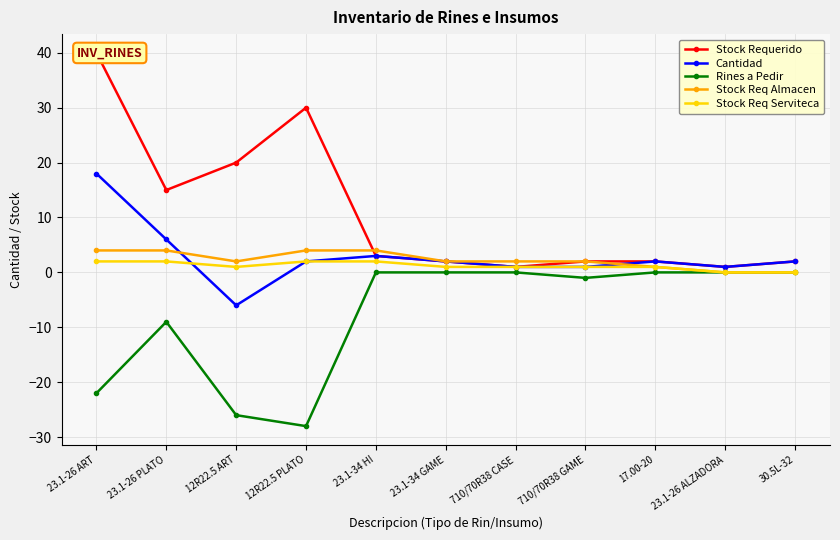

At how many categories does at least one series exceed 33?

1